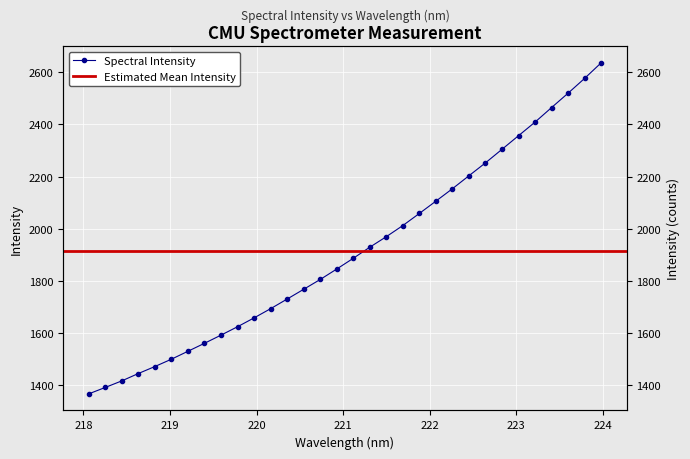

The value at 219.589 is 2629.7. True or false?

False